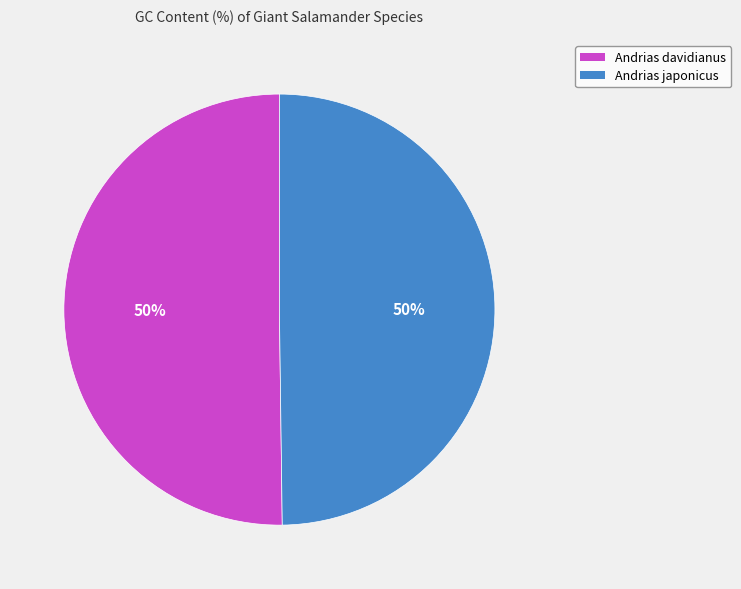

True or false: Andrias japonicus accounts for 50% of the total.

True